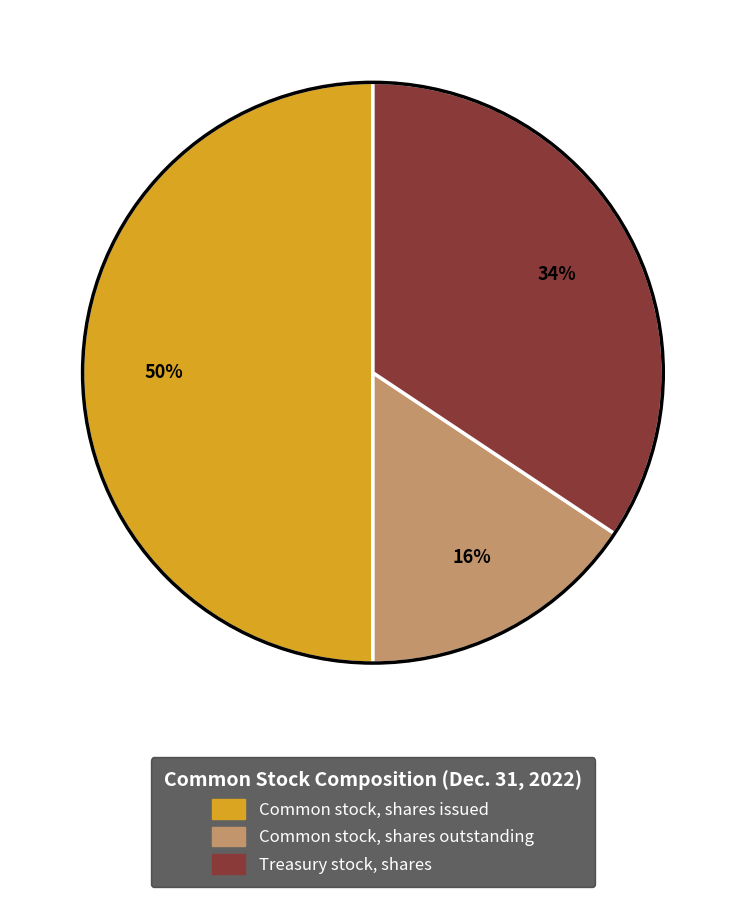

To the nearest percent, what is the difference between the Common stock, shares issued and Common stock, shares outstanding slice percentages?

34%